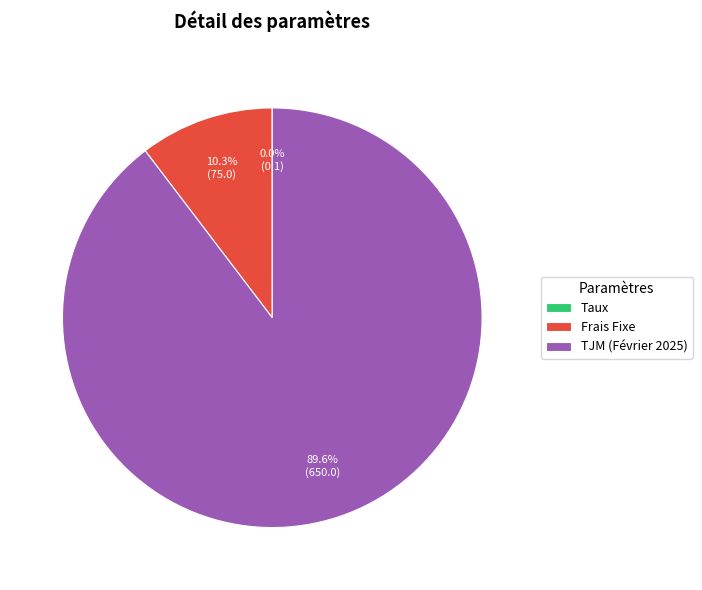

Which category has the biggest portion of the pie?

TJM (Février 2025)